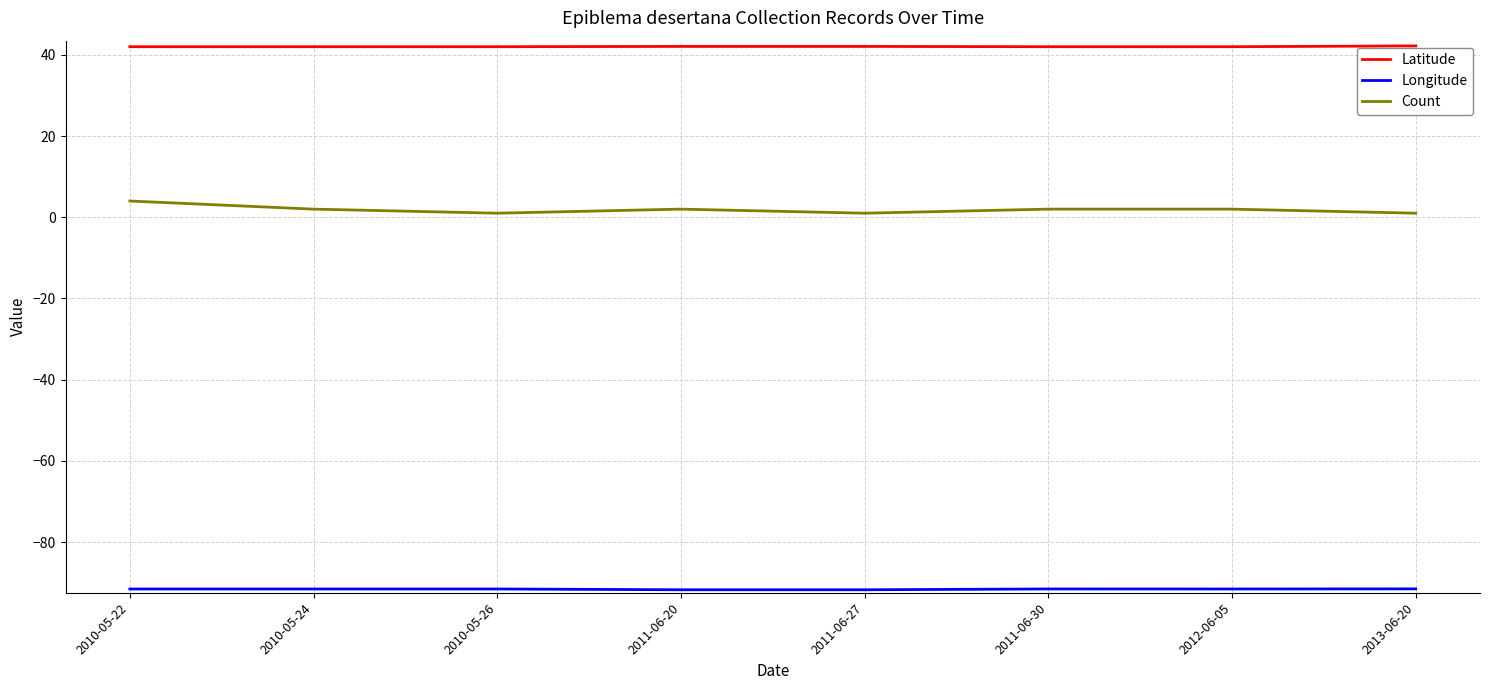

Is the value of Latitude at 2012-06-05 greater than the value of Count at 2011-06-20?

Yes